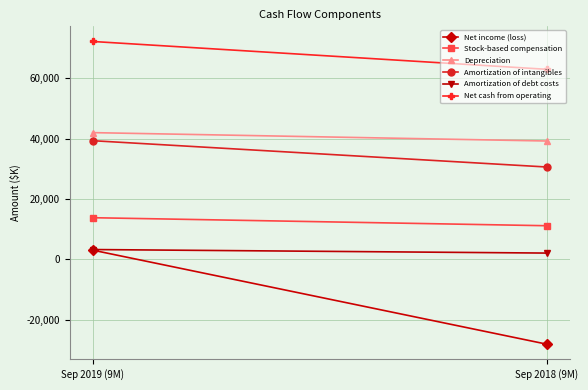

List the series in order of their peak value, highest first.

Net cash from operating, Depreciation, Amortization of intangibles, Stock-based compensation, Amortization of debt costs, Net income (loss)